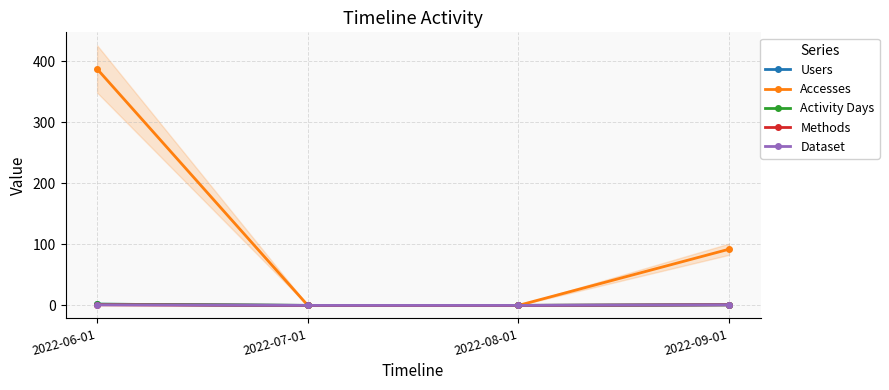

At how many categories does at least one series exceed 353?

1